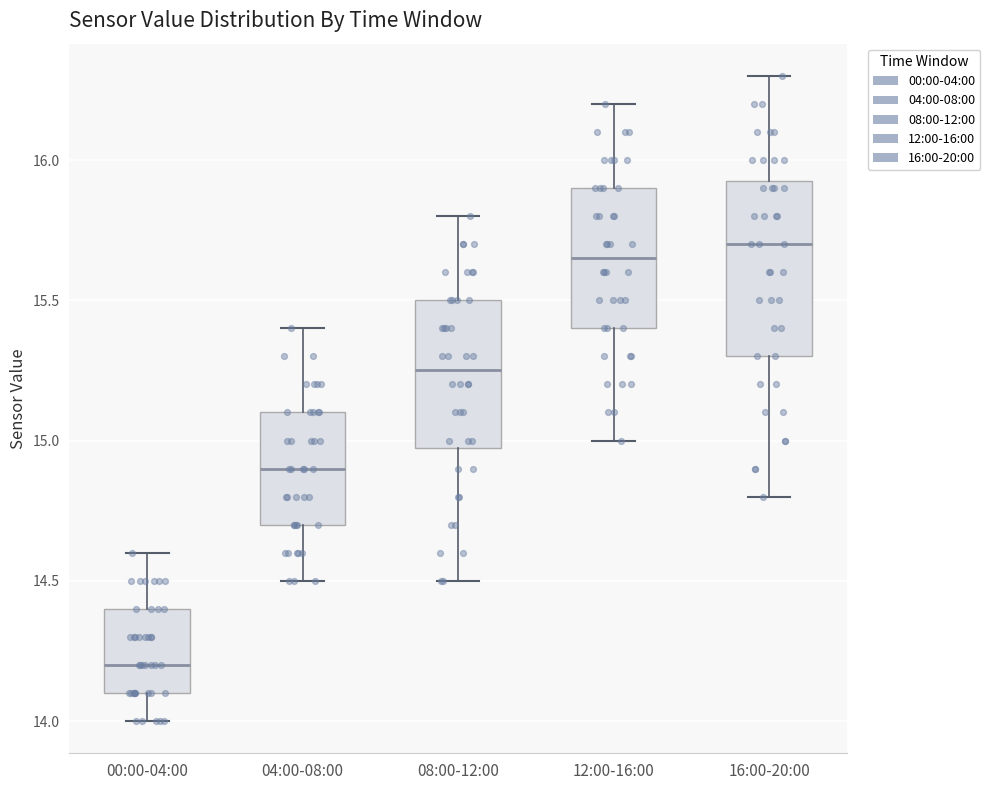

Where is the lower edge of the box for 12:00-16:00 on the y-axis? The values are not printed on the chart, so give them approximately, as read against the axis.

15.40